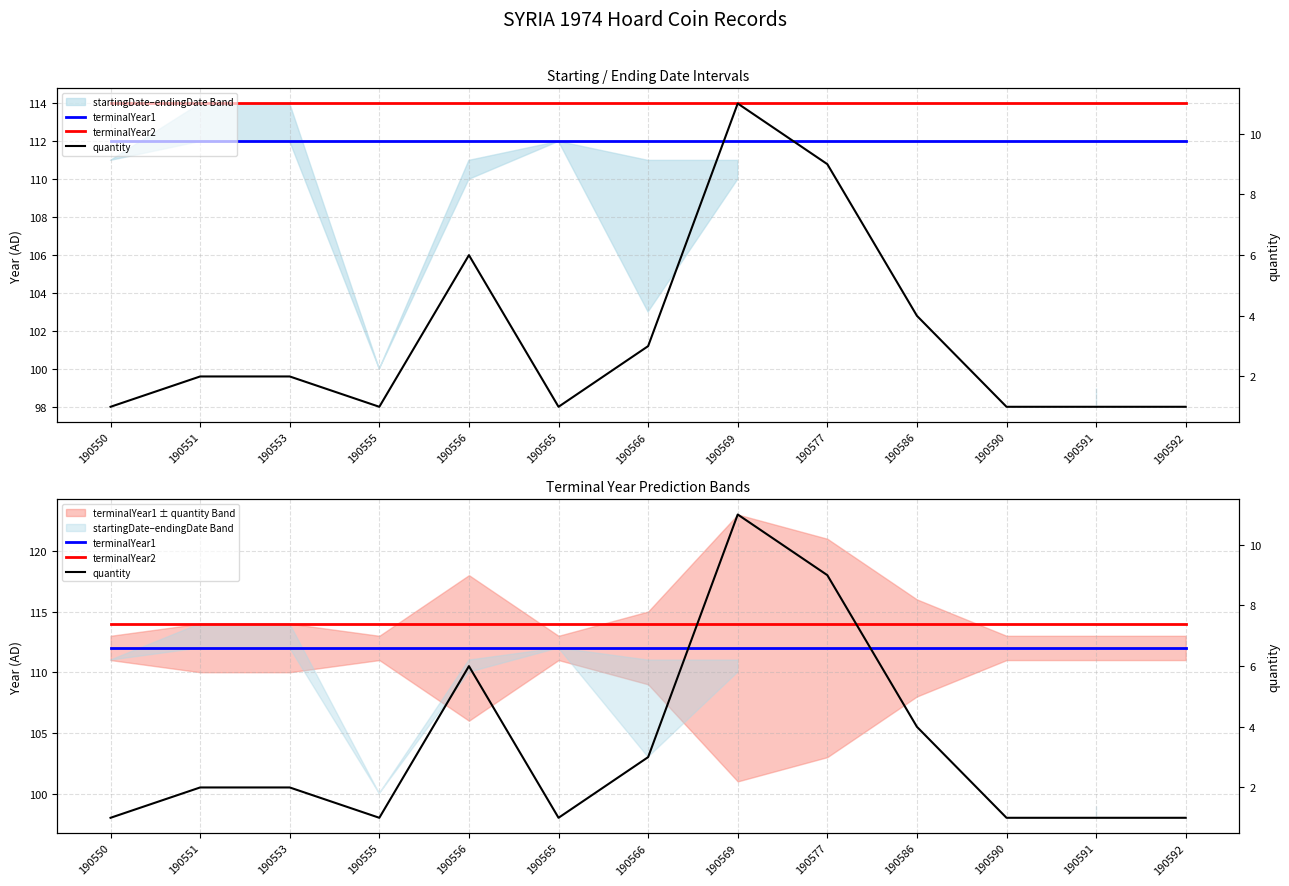

Between 190577 and 190550, which is larger?

190577